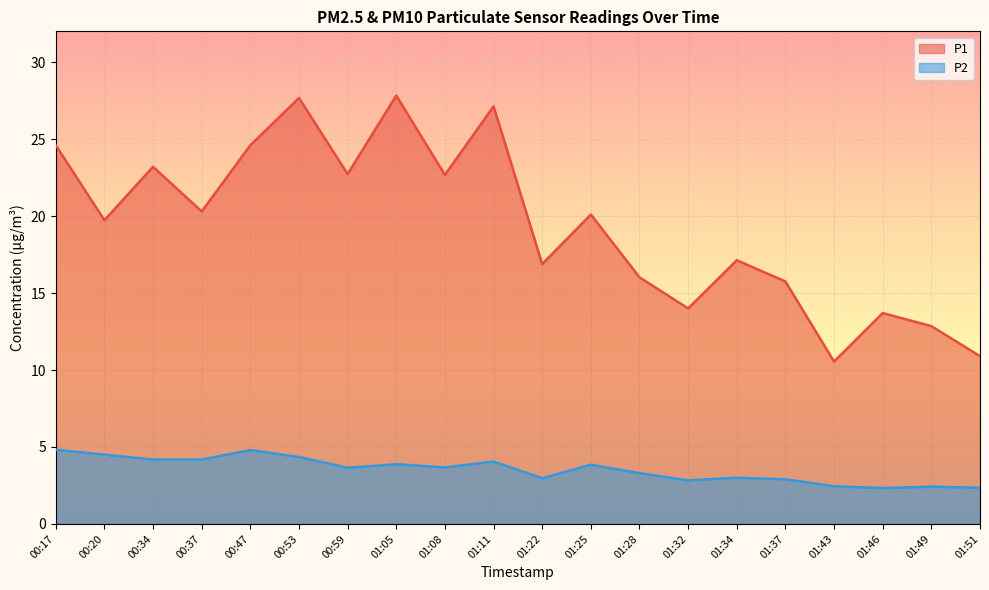

True or false: P1 and P2 cross at least once.

False